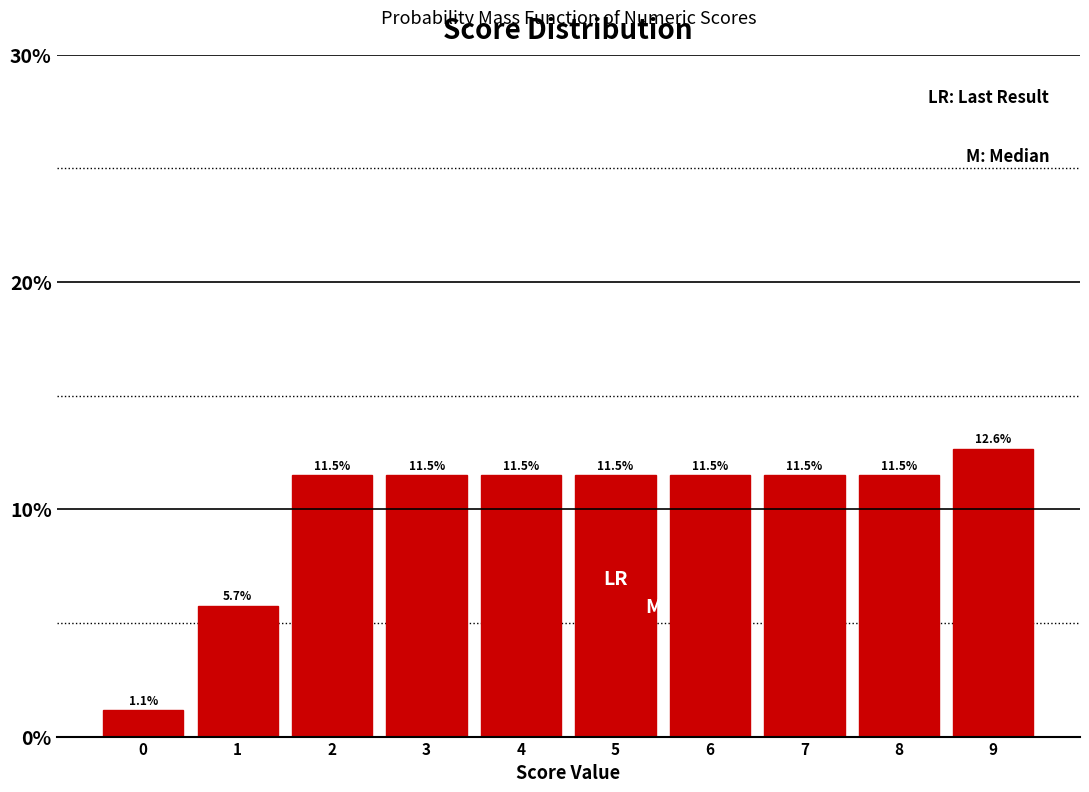

Reading left to right, transcribe this chart: for each bar, give the range it covers on the x-axis and its height.

-0.5 to 0.5: 1.1
0.5 to 1.5: 5.7
1.5 to 2.5: 11.5
2.5 to 3.5: 11.5
3.5 to 4.5: 11.5
4.5 to 5.5: 11.5
5.5 to 6.5: 11.5
6.5 to 7.5: 11.5
7.5 to 8.5: 11.5
8.5 to 9.5: 12.6